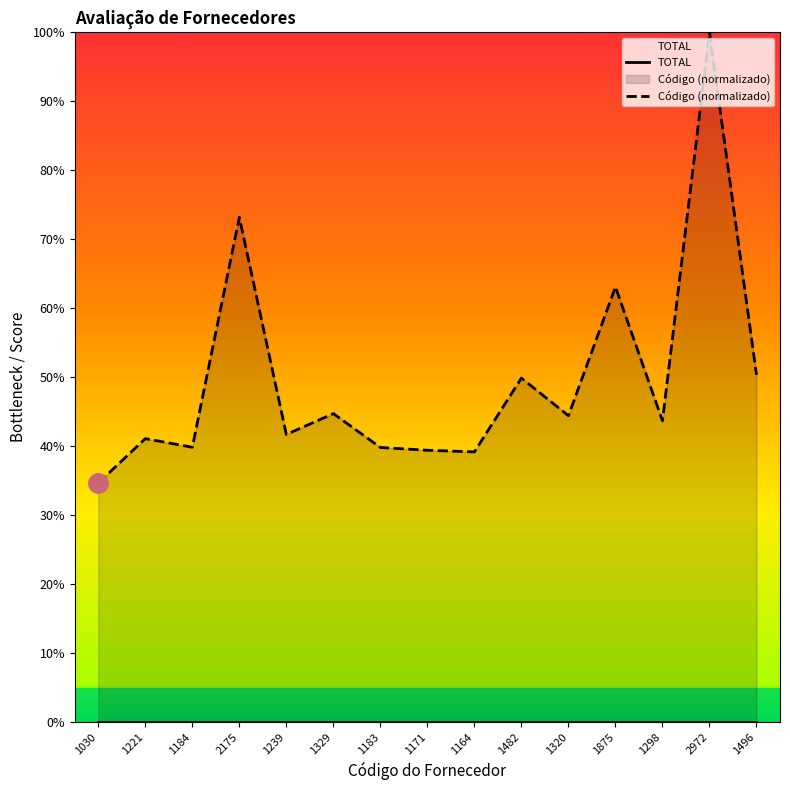

What is the label of the 10th point from the right?

1329